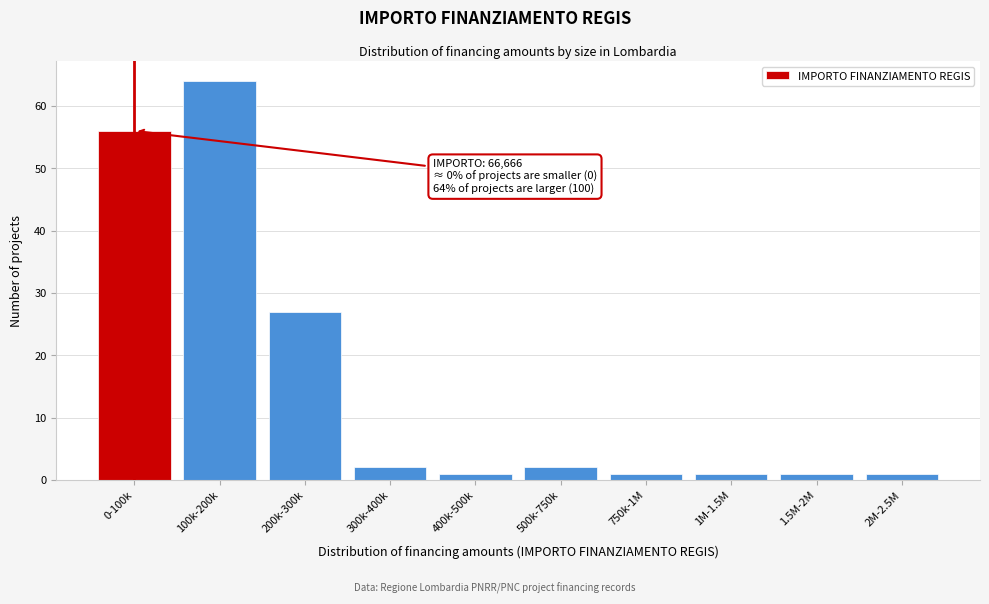

Reading left to right, transcribe all the data shown in this chart.

0-100k=56	100k-200k=64	200k-300k=27	300k-400k=2	400k-500k=1	500k-750k=2	750k-1M=1	1M-1.5M=1	1.5M-2M=1	2M-2.5M=1